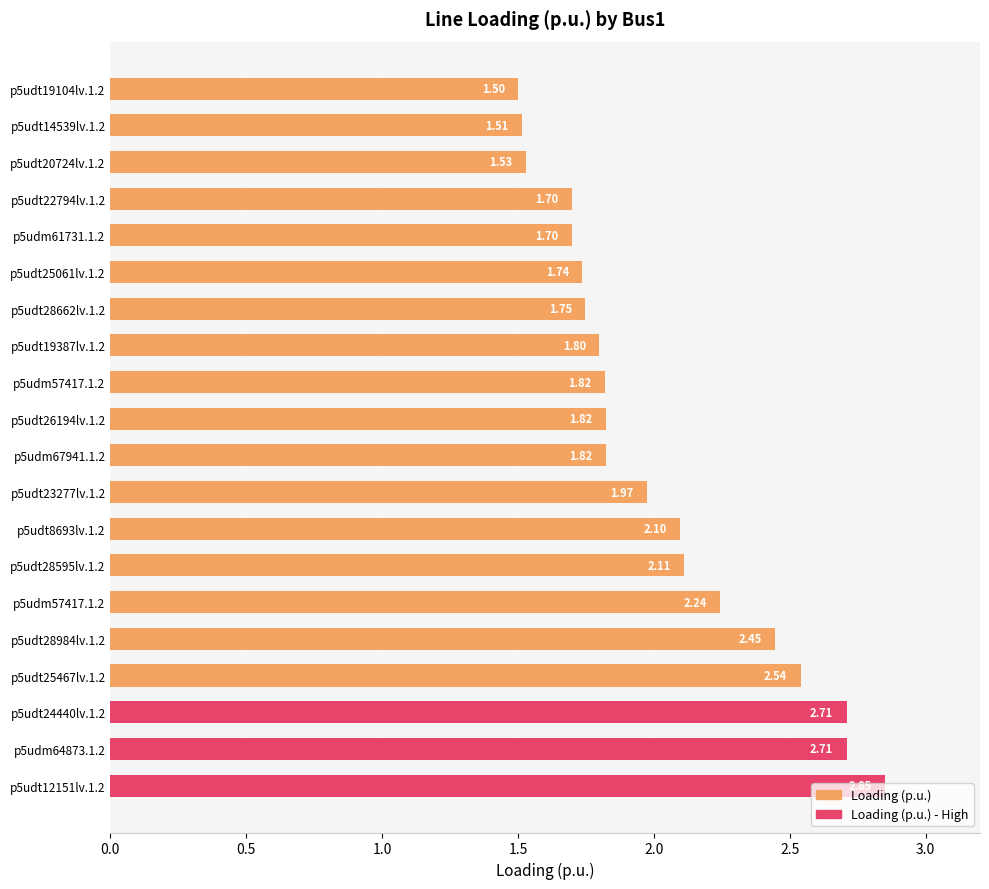

Which category has the highest value across all series?

p5udt12151lv.1.2